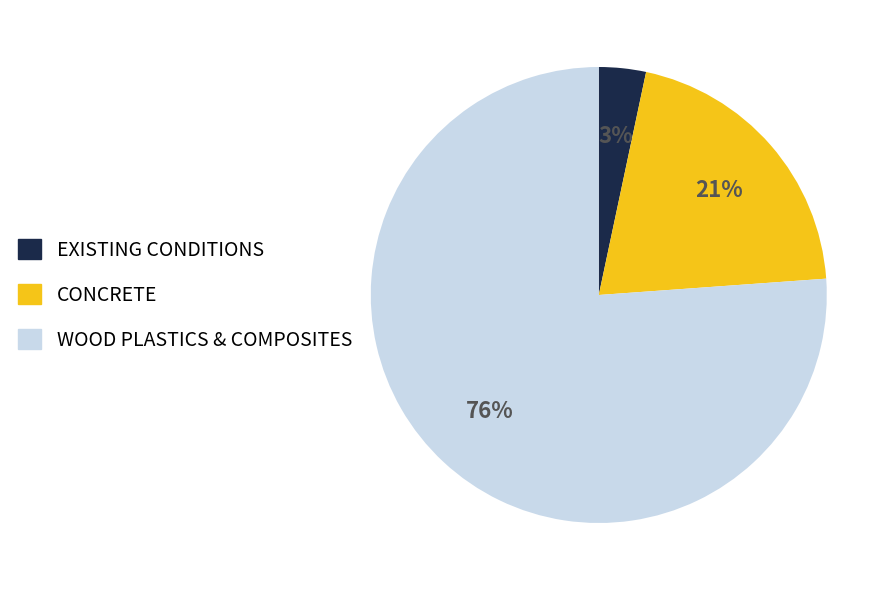

Which has a higher value, WOOD PLASTICS & COMPOSITES or CONCRETE?

WOOD PLASTICS & COMPOSITES